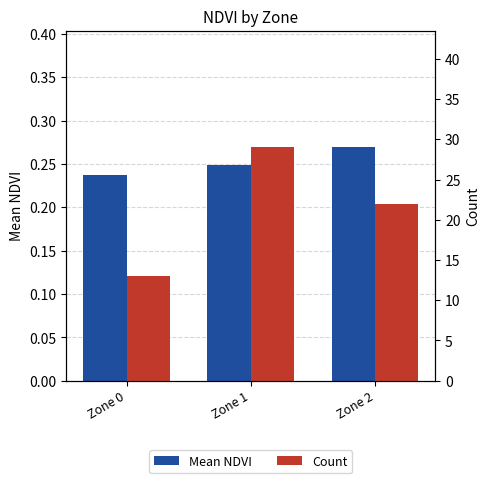

At which category is the sum across all series the highest?

Zone 1